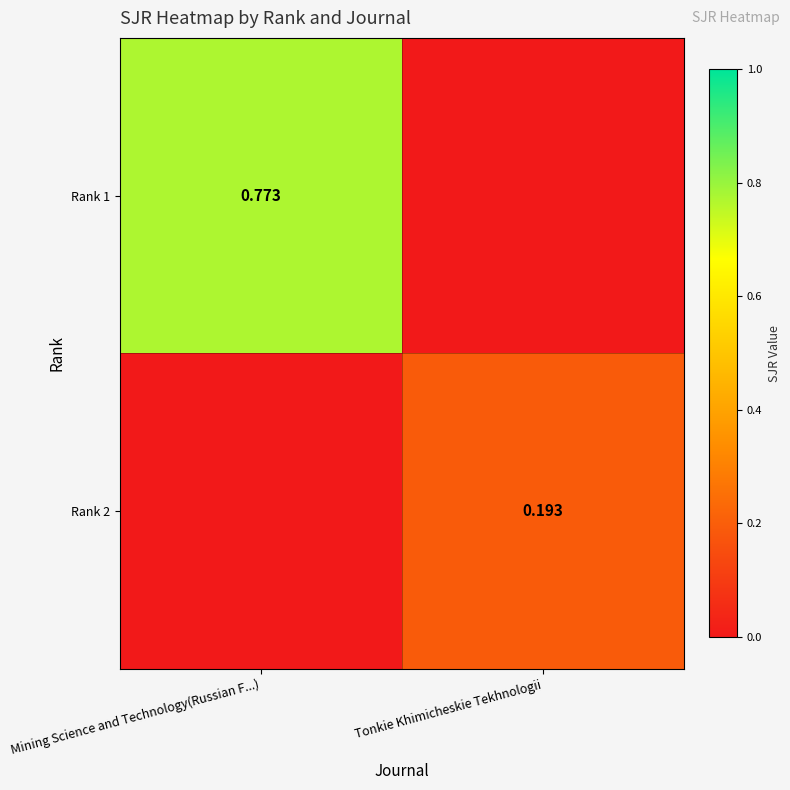

How many Rank 1 values are between 0 and 1?

2